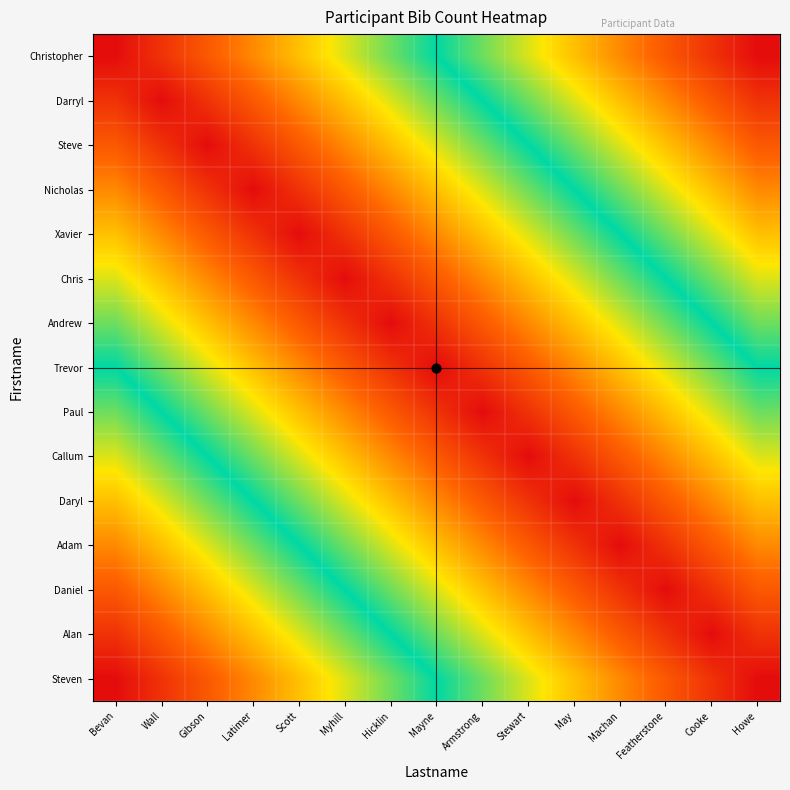

At how many categories does at least one series exceed 0?

15